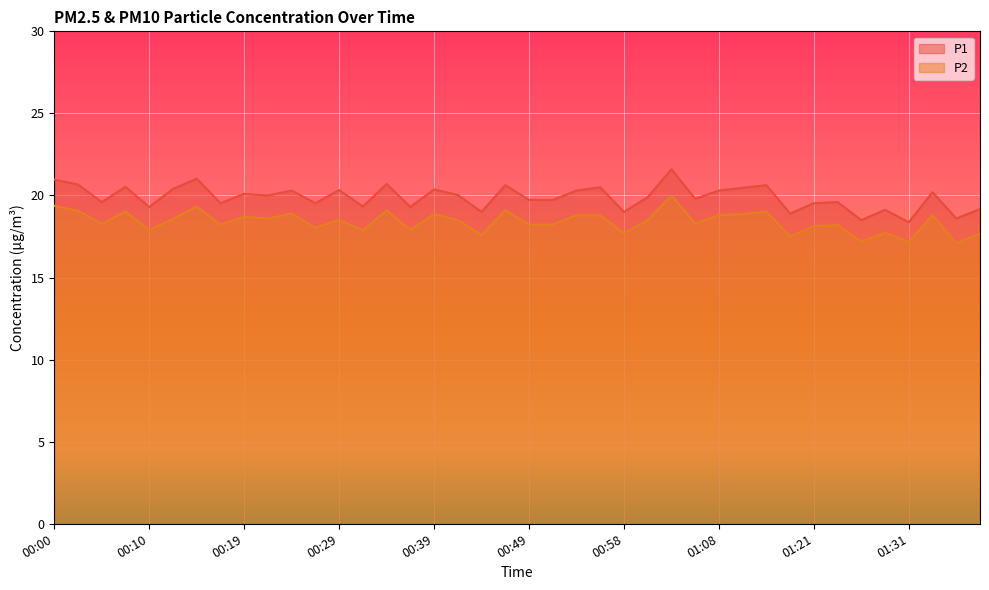

How many lines are shown in the chart?

2